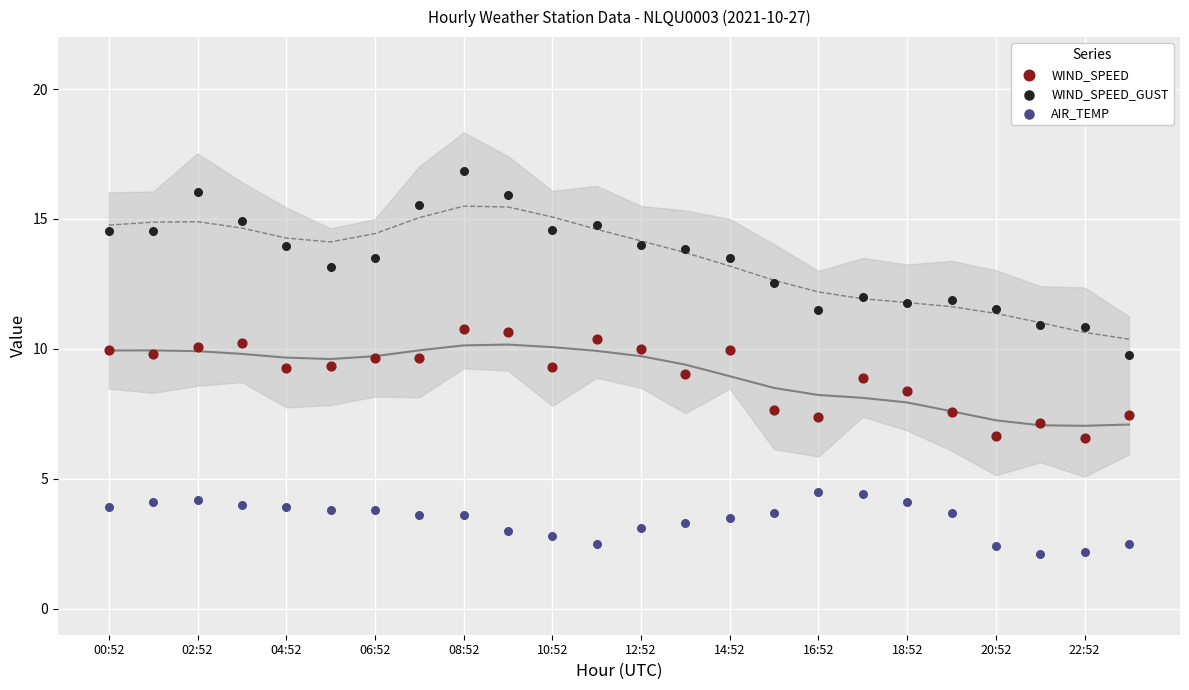

Across all data points, what is the range of Y values (max minus min)?

14.7